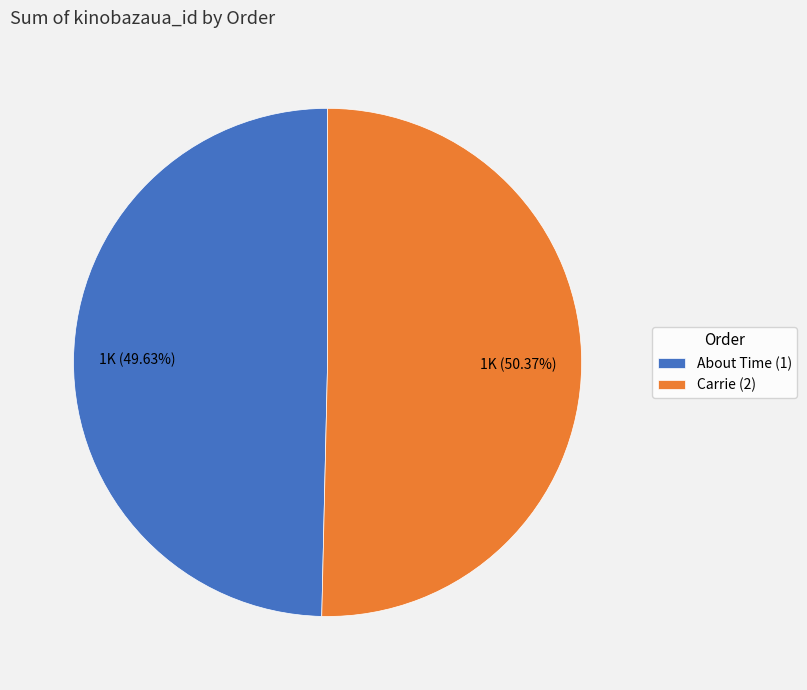

How many segments does this pie chart have?

2